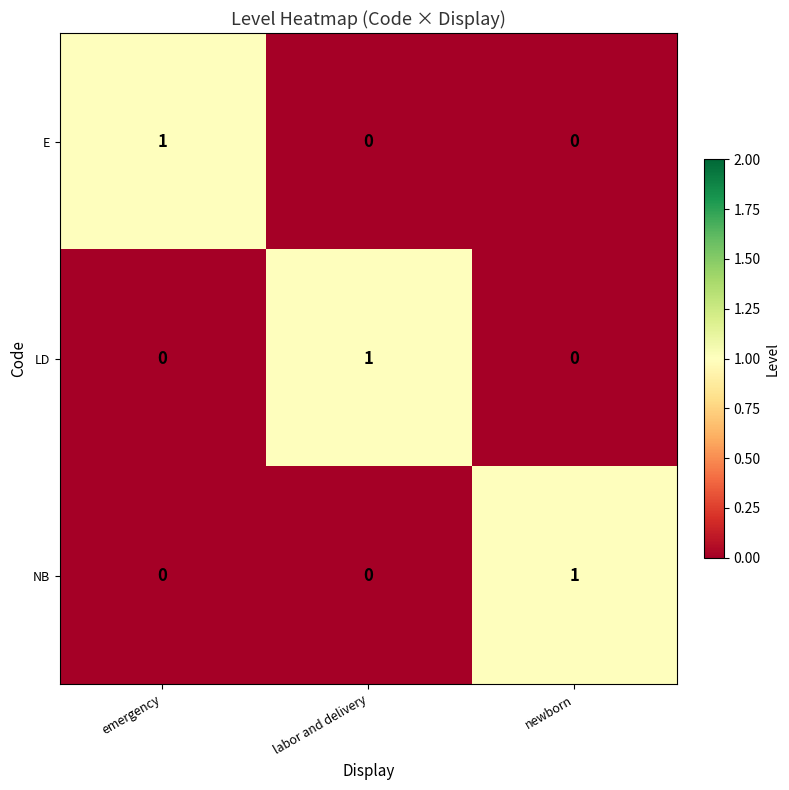

Which category has the highest value in the LD series?

labor and delivery